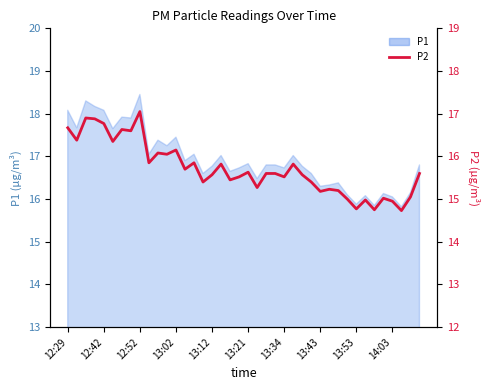

How many lines are shown in the chart?

1